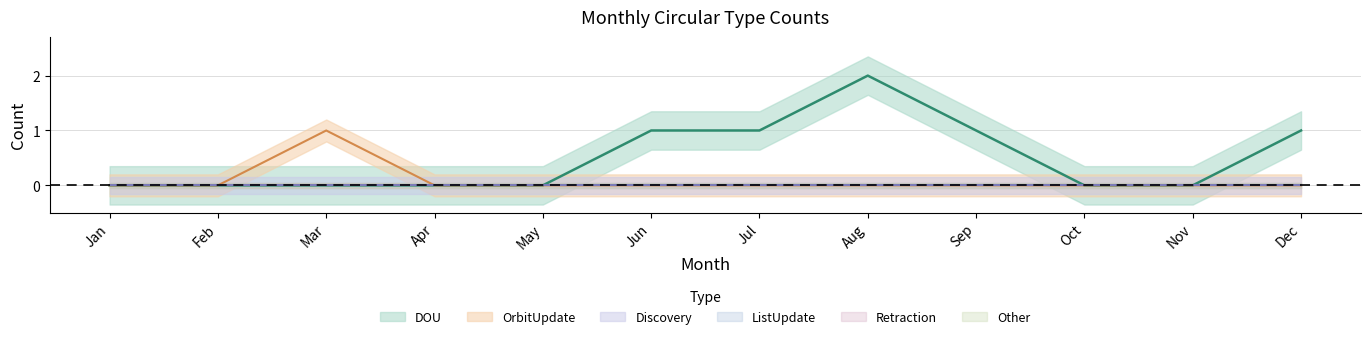

Between Jan and Apr, which is larger?

Jan